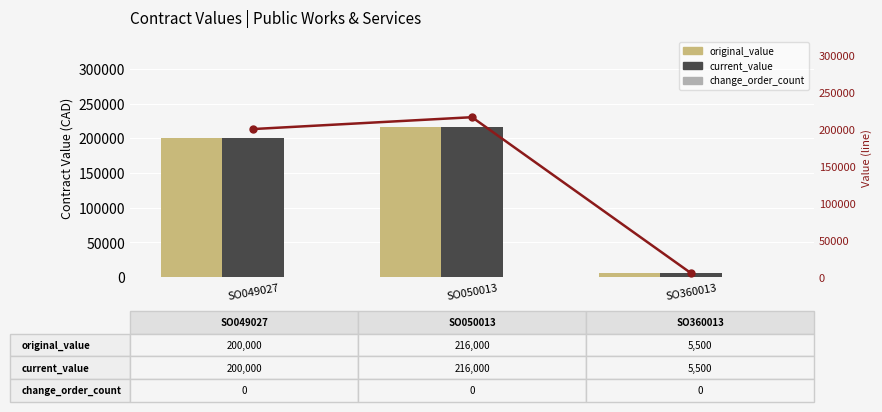

Does the chart contain stacked bars?

No